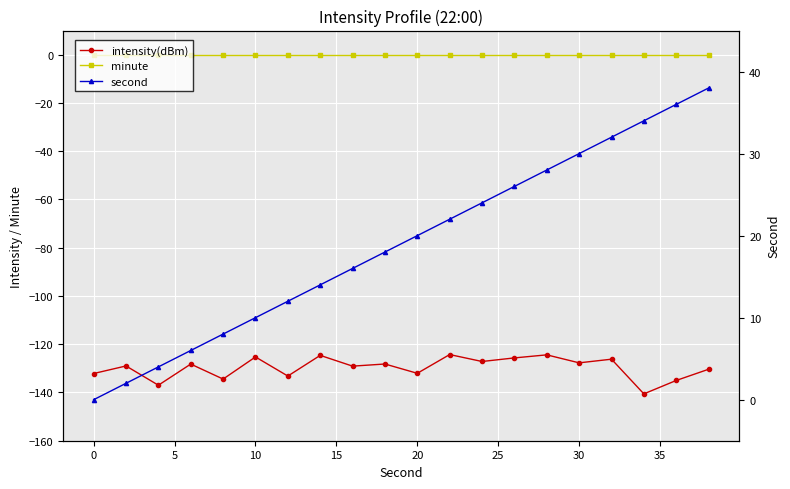

Which series has the largest total across all categories?

second